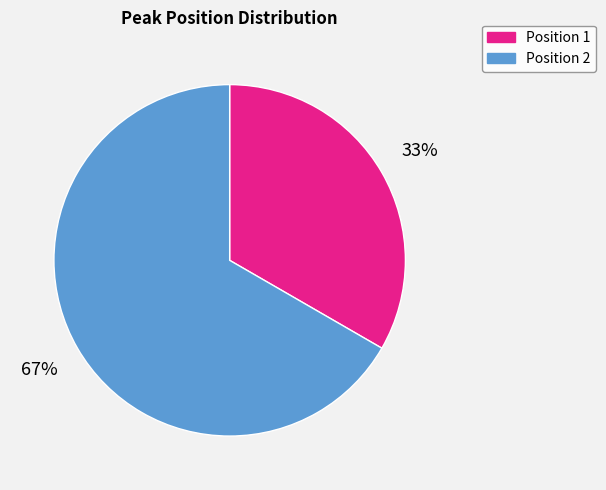

Is the sum of Position 1 and Position 2 greater than half?

Yes